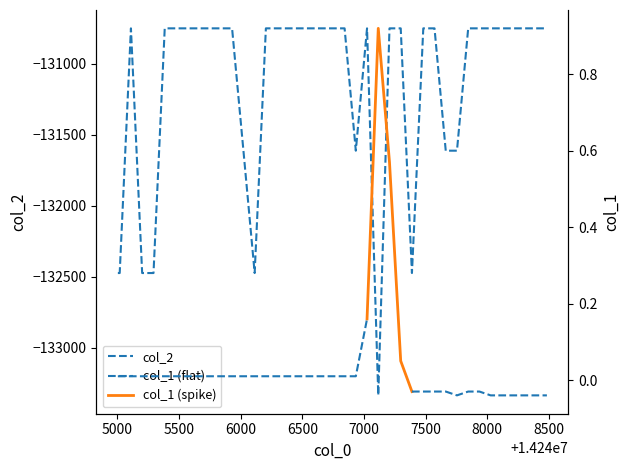

What is the change in value from 14246296 to 14247389?

-1720.4